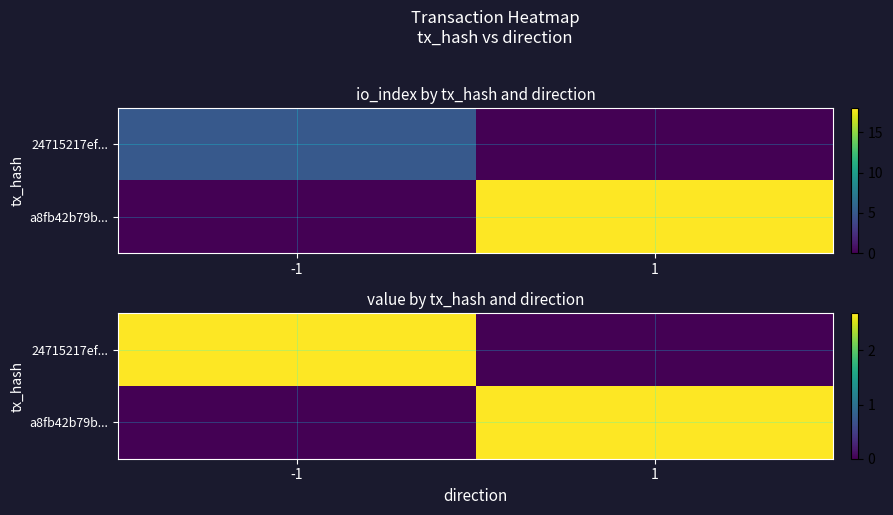

Count the 24715217ef... values in the range 0 to 2.

1